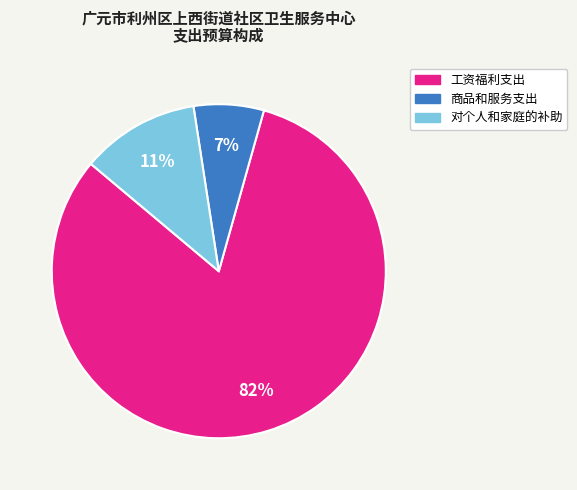

What percentage is the 商品和服务支出 slice, to the nearest percent?

7%